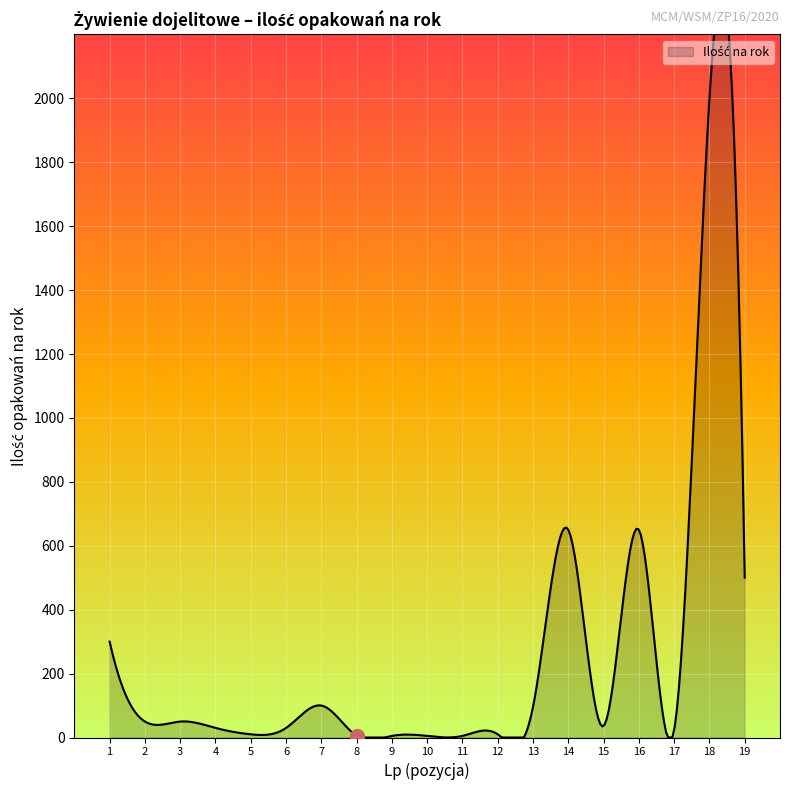

Approximately how many times larger is the value at 3 compared to 12?

5.0